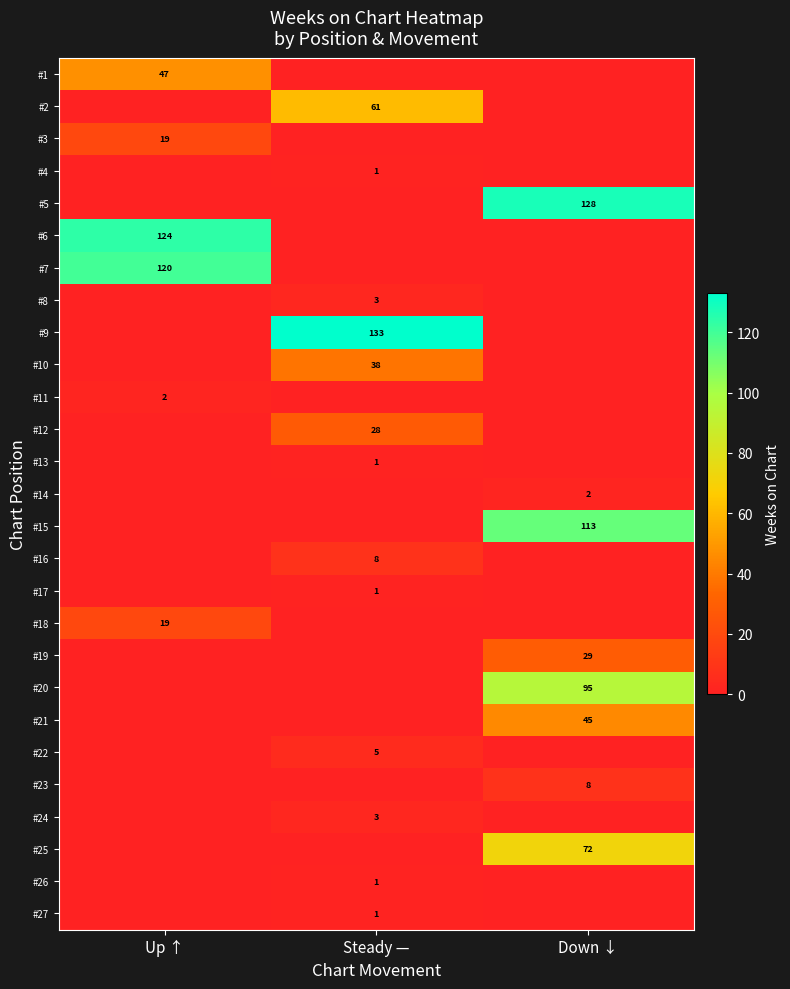

What is the sum of the #23 values at Down ↓ and Steady —?

8